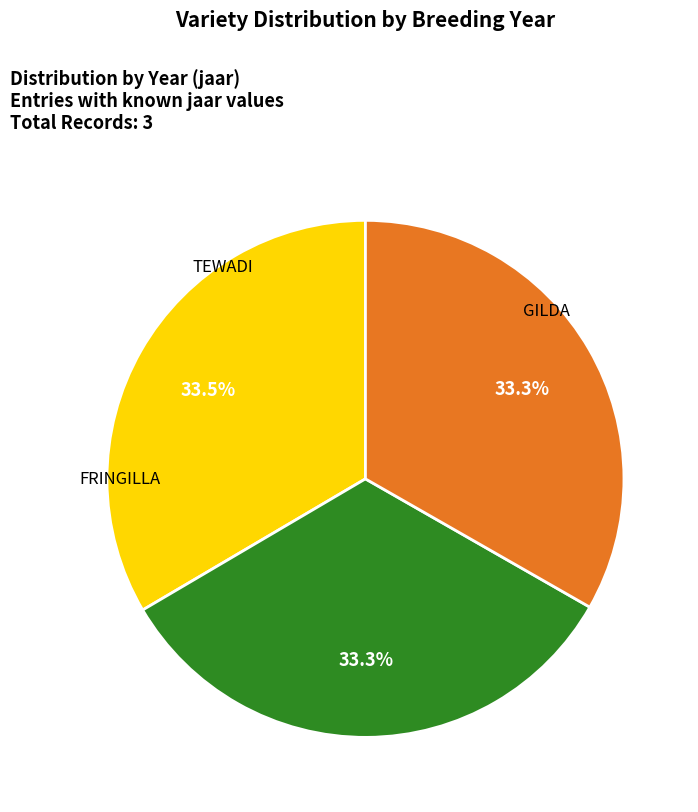

To the nearest percent, what is the average slice percentage?

33%